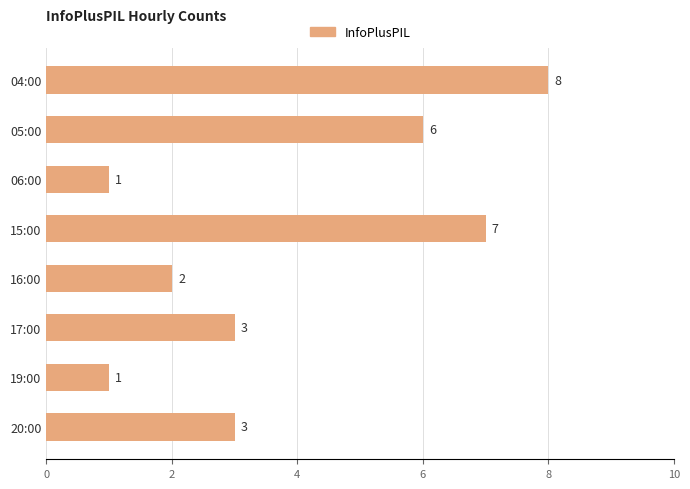

The value at 20:00 is 3. True or false?

True